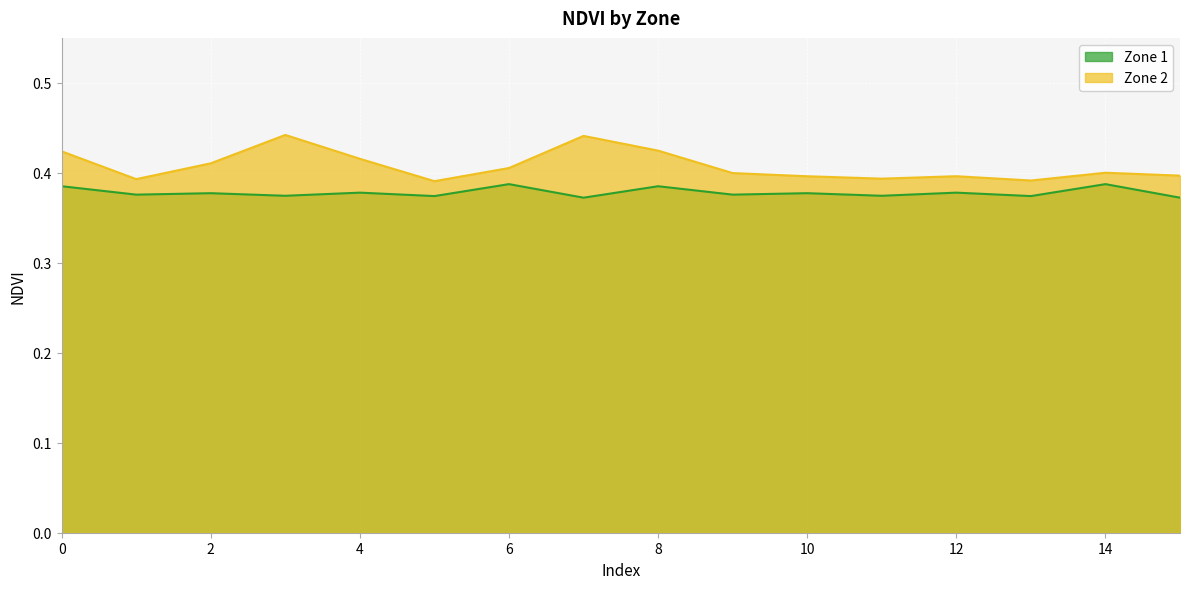

How many Zone 2 values are between 0 and 1?

16